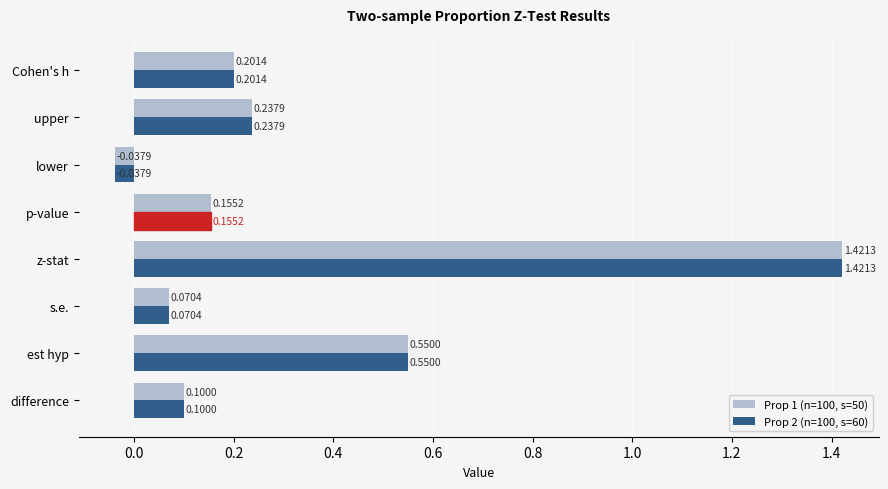

What is the total value across all series at est hyp?

1.1